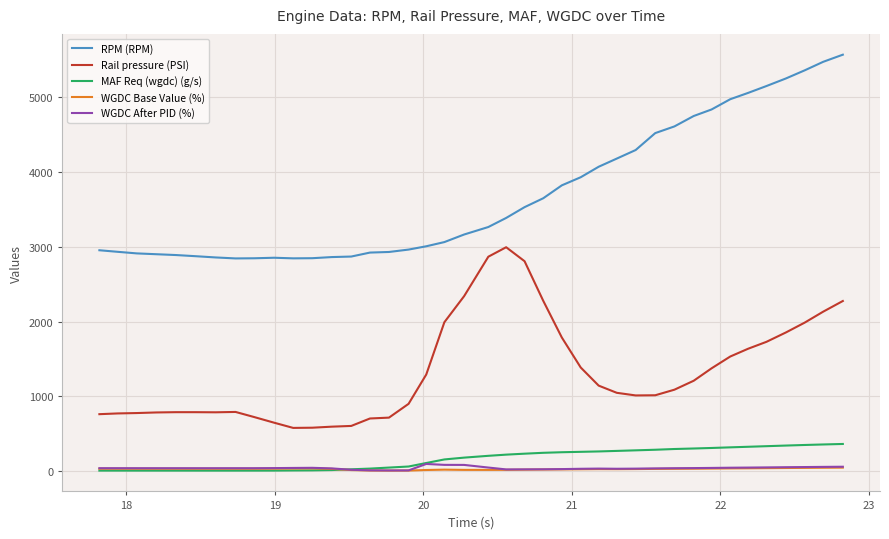

True or false: WGDC Base Value (%) and Rail pressure (PSI) intersect in this chart.

False